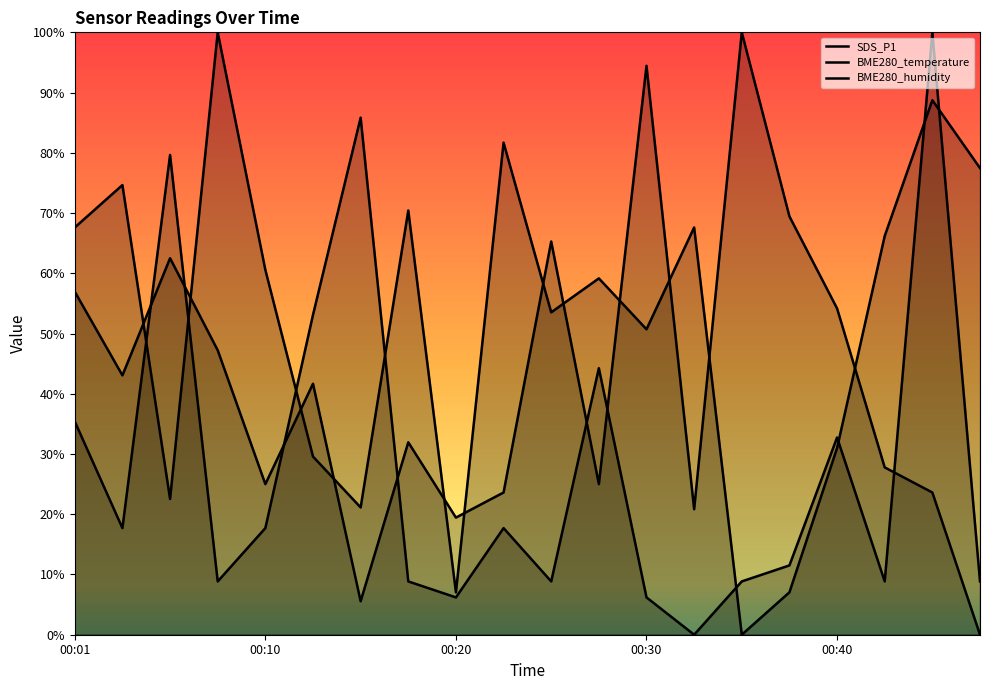

At how many categories does at least one series exceed 0?

20